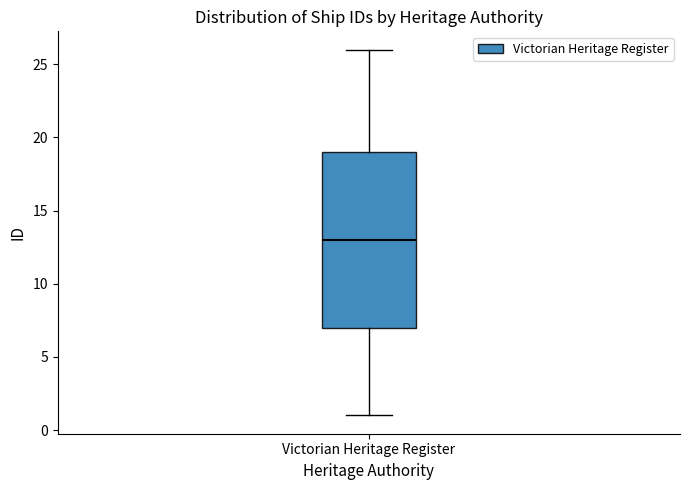

Read this box plot against the y-axis: the position of the median line, the range covered by the box, and the ends of both whiskers. The values are not printed on the chart, so give them approximately, as read against the axis.

median 13, box 7 to 19, whiskers 1 to 26